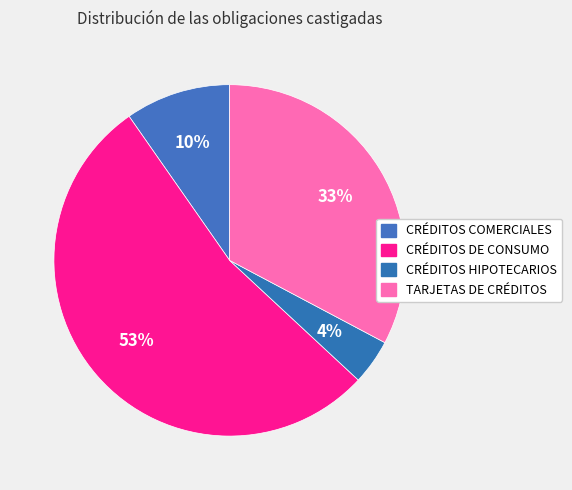

To the nearest percent, what is the difference between the largest and smallest slice percentages?

49%